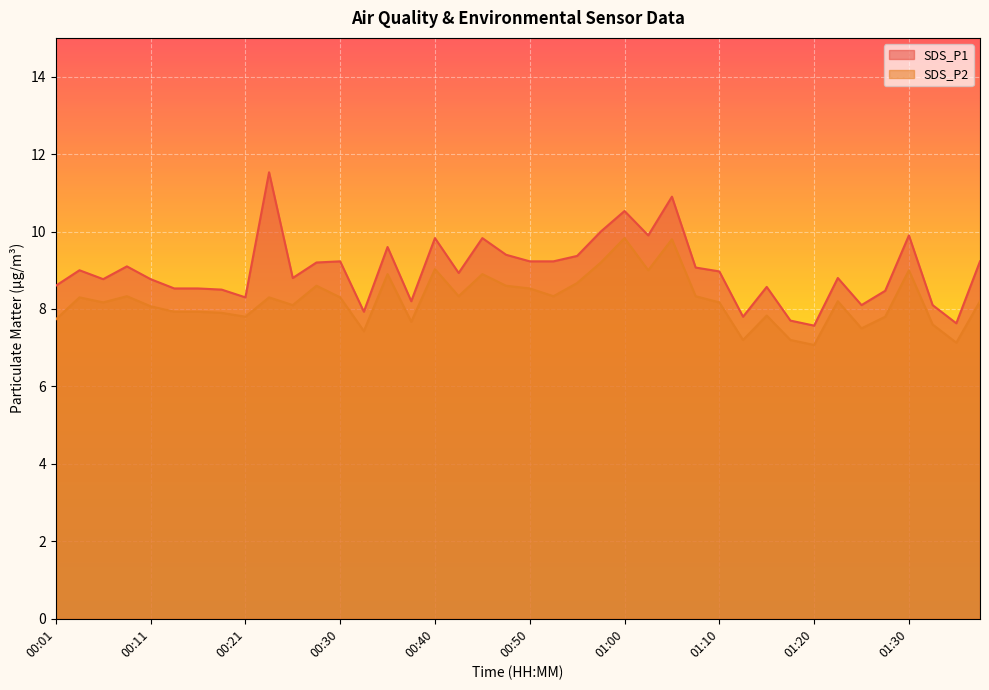

What is the difference between the maximum and minimum values in the SDS_P1 series?

4.0